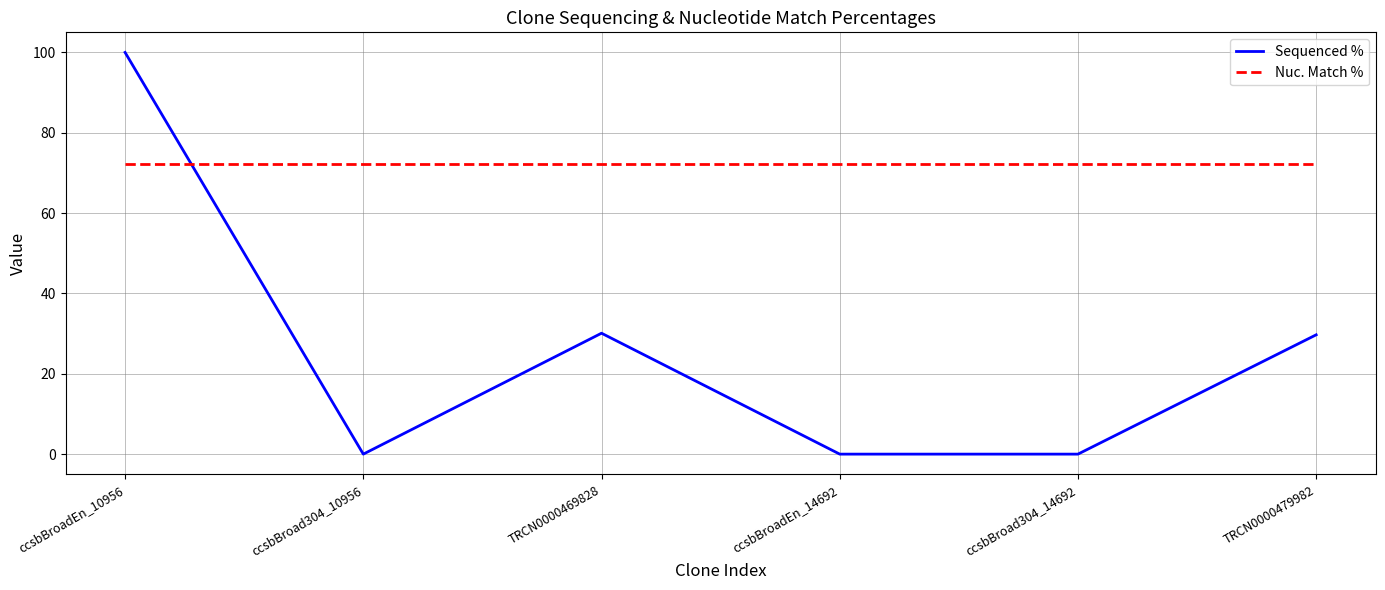

What is the sum of the Nuc. Match % values at ccsbBroad304_10956 and TRCN0000479982?

144.2